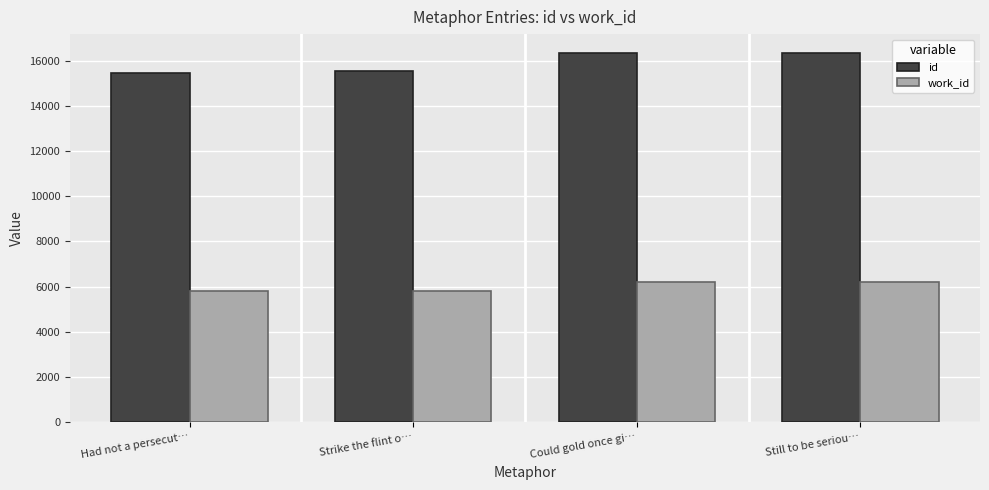

At how many categories does at least one series exceed 7018?

4